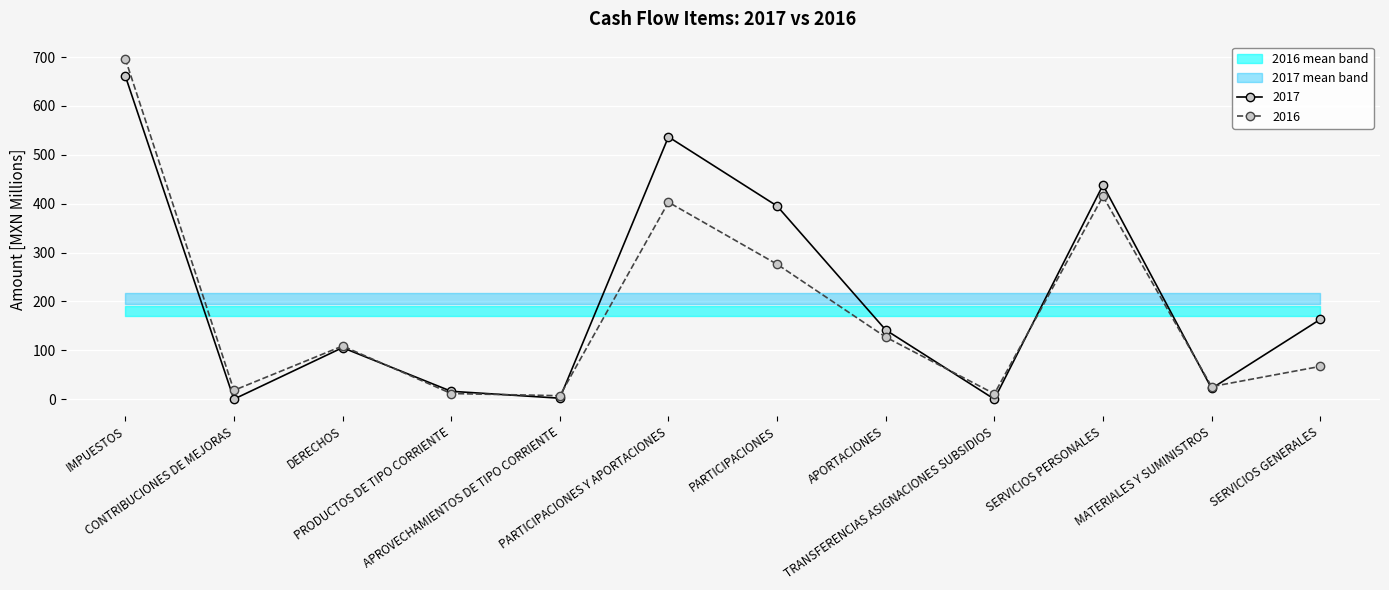

How many lines are shown in the chart?

2